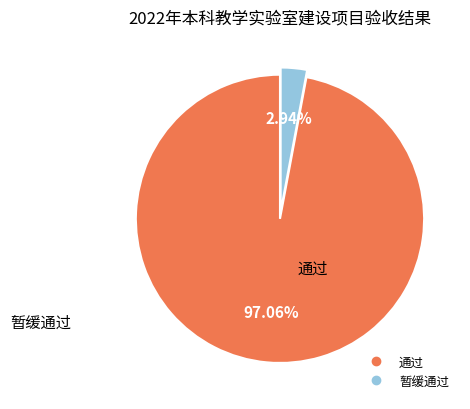

Count the number of slices in the pie.

2